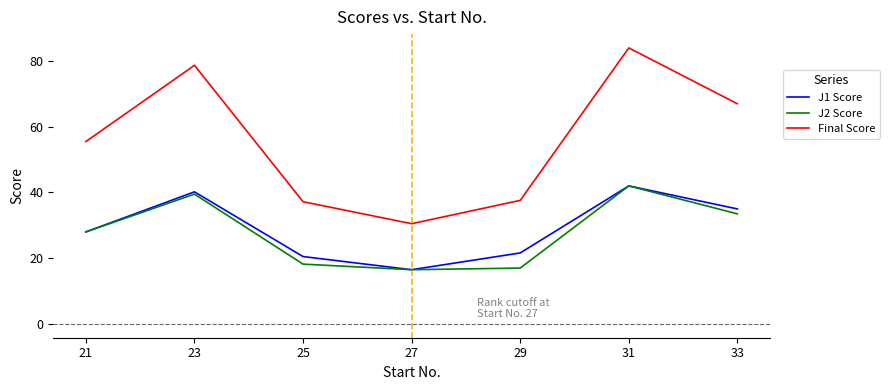

Where is the first local minimum for J1 Score?

27